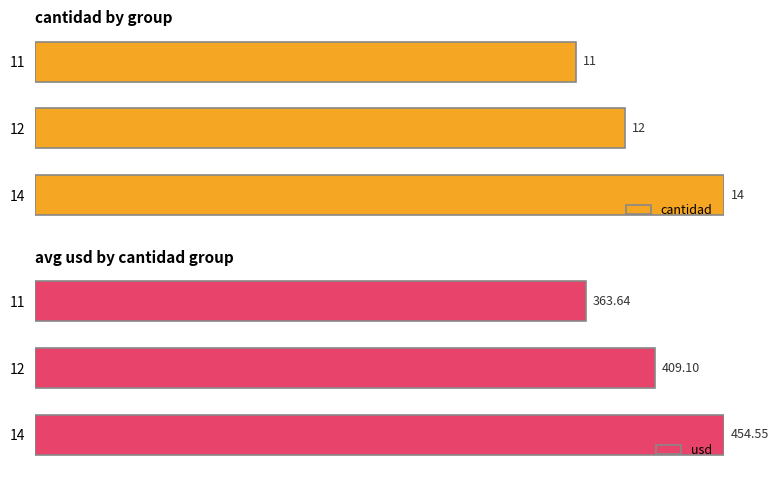

At 12, list the series in order from largest to smallest.

usd, cantidad